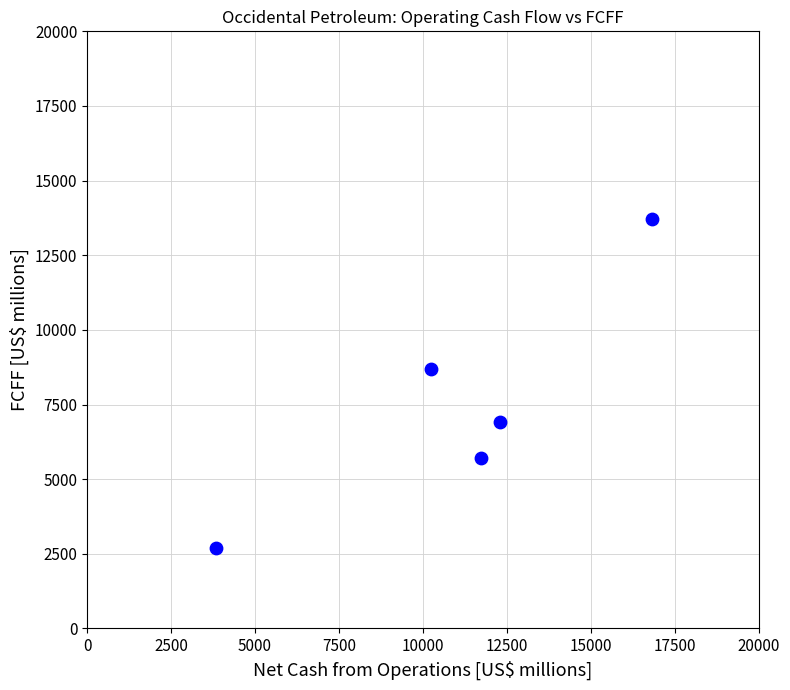

What Y value in the scatter plot is closest to 8201?

8693